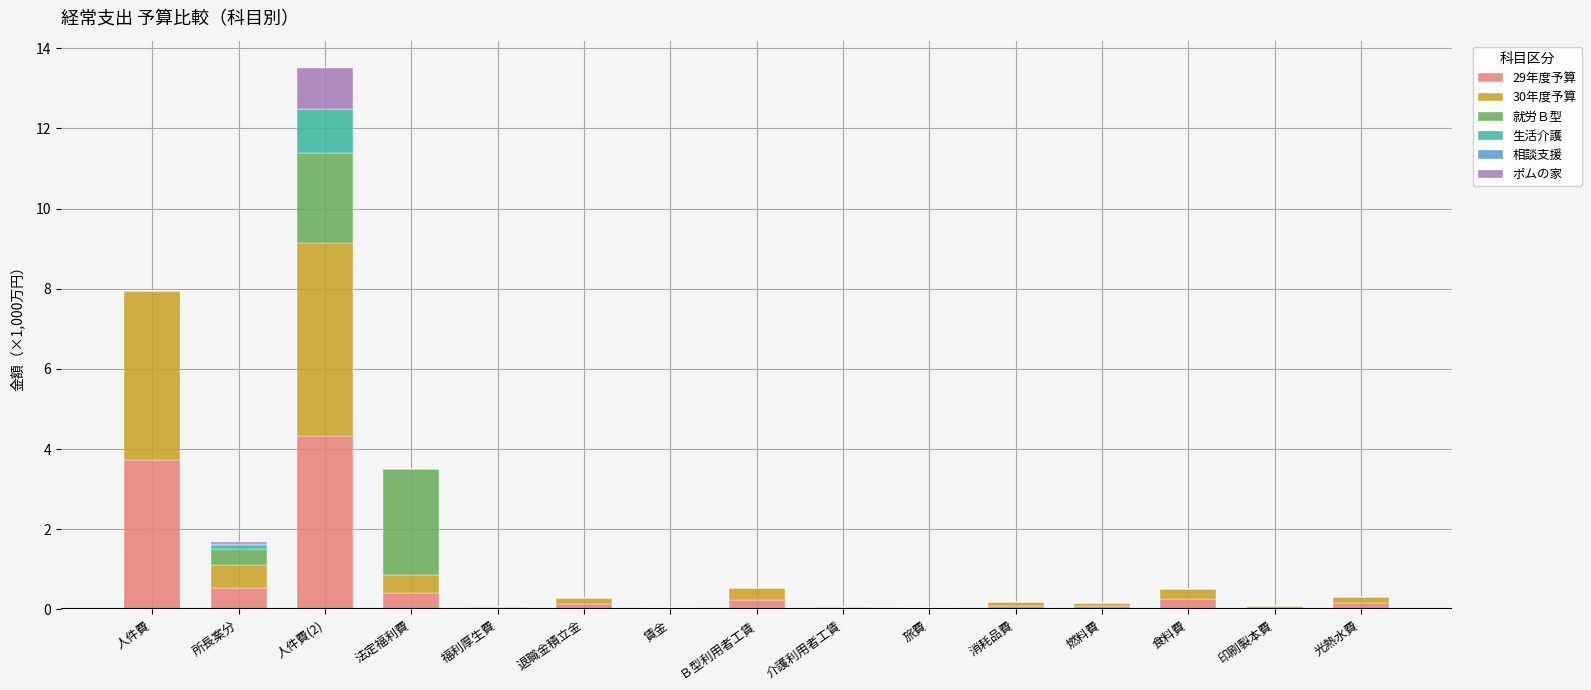

At which category is the sum across all series the highest?

人件費(2)